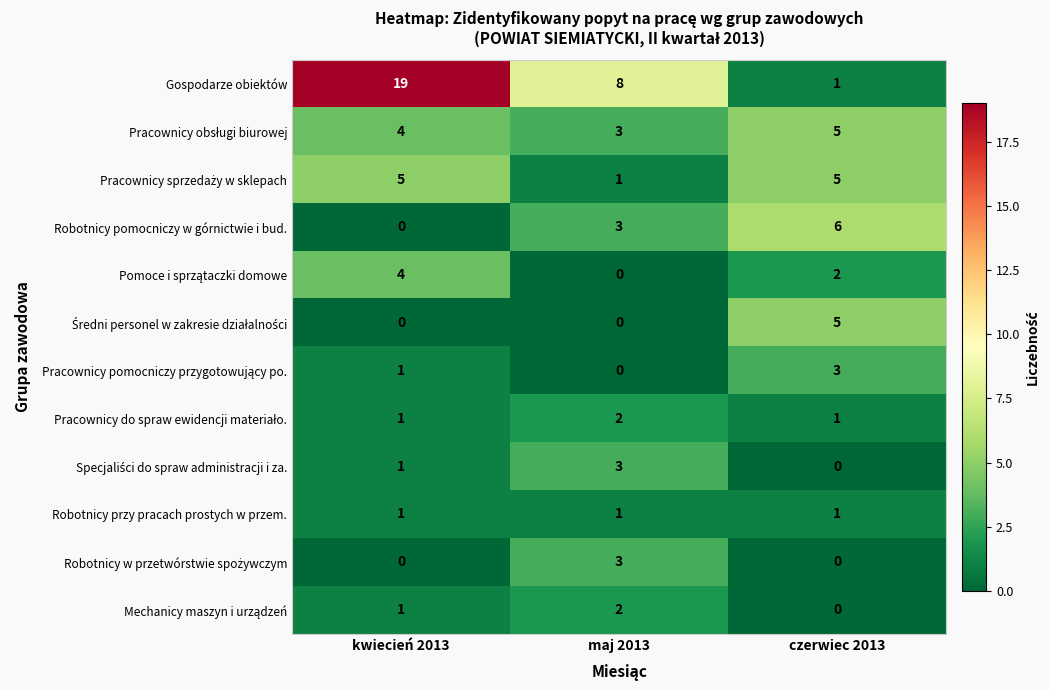

Which series changed the most between kwiecień 2013 and czerwiec 2013?

Gospodarze obiektów